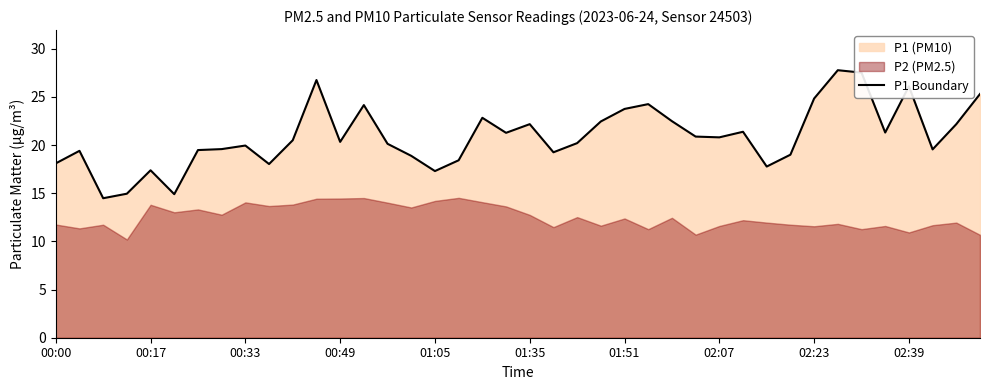

What is the maximum value for P1 Boundary?

27.8